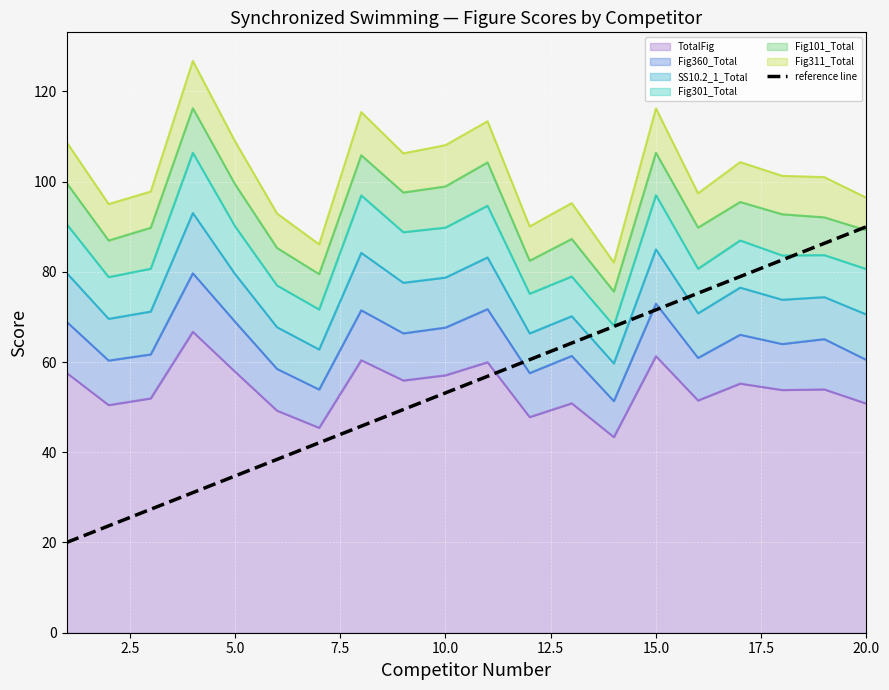

True or false: the data shows 45.5 at 7.5.

False